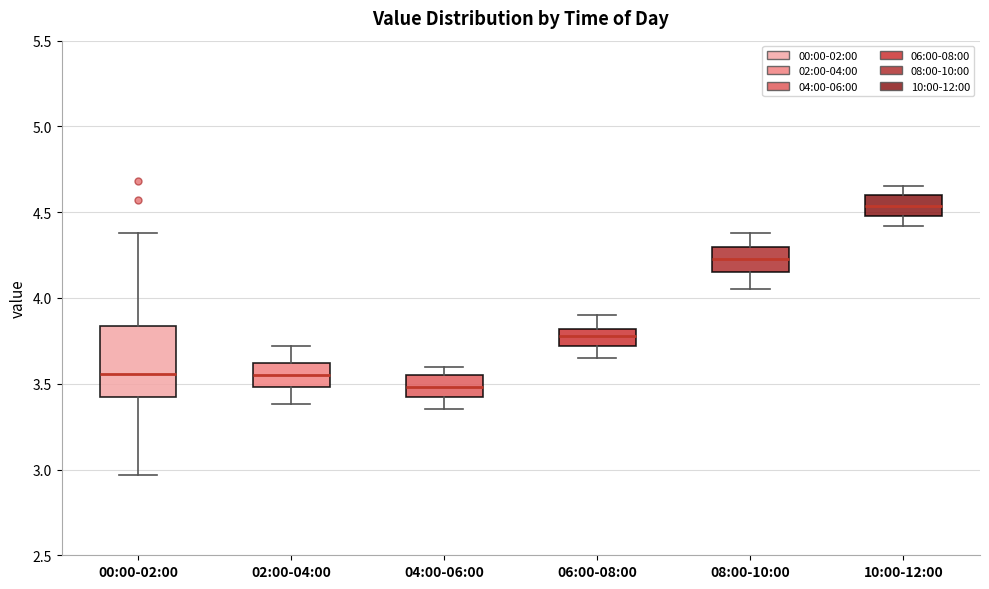

Reading left to right, transcribe this box plot: for each box, give where its median line is, the range the box spans, and where its two whiskers end, as read against the y-axis. The values are not printed on the chart, so give them approximately, as read against the axis.

00:00-02:00: median 3.55, box 3.40 to 3.85, whiskers 2.95 to 4.40
02:00-04:00: median 3.55, box 3.50 to 3.60, whiskers 3.40 to 3.70
04:00-06:00: median 3.50, box 3.40 to 3.55, whiskers 3.35 to 3.60
06:00-08:00: median 3.80 (inside the box), box 3.70 to 3.80, whiskers 3.65 to 3.90
08:00-10:00: median 4.25, box 4.15 to 4.30, whiskers 4.05 to 4.40
10:00-12:00: median 4.55, box 4.50 to 4.60, whiskers 4.40 to 4.65